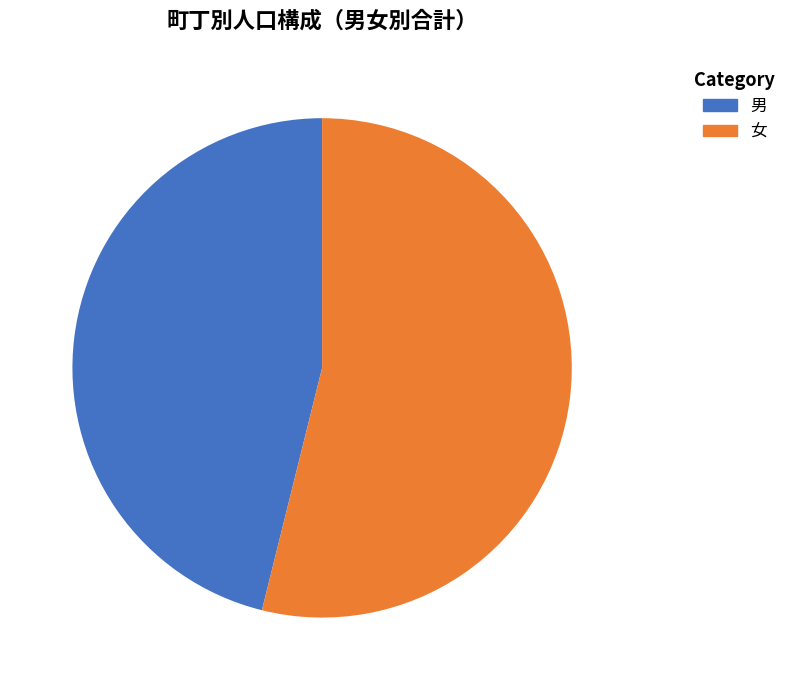

Is there a majority slice in this chart?

Yes